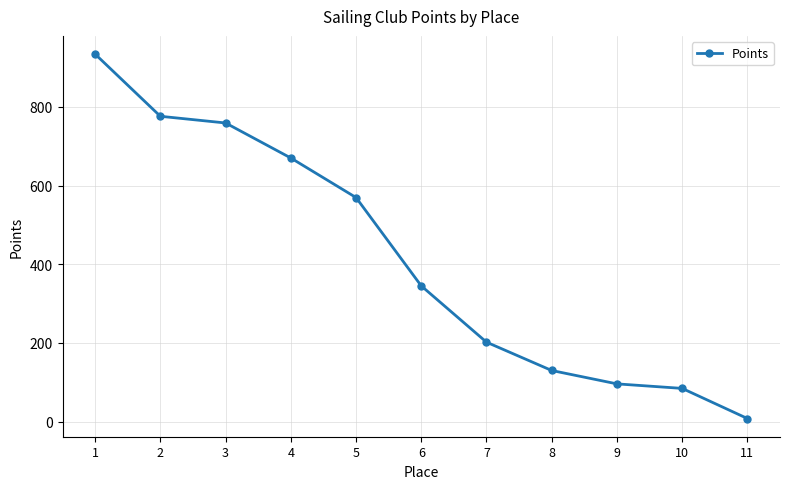

What is the difference between the maximum and minimum values?

926.0